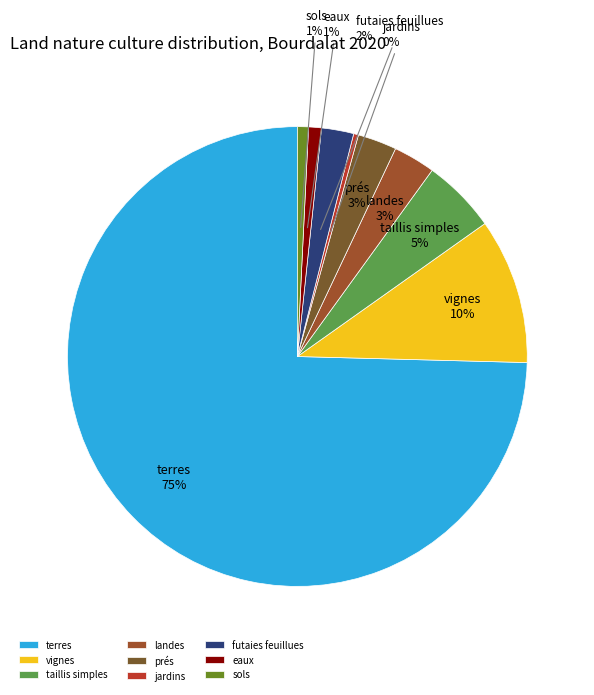

Count the number of slices in the pie.

9